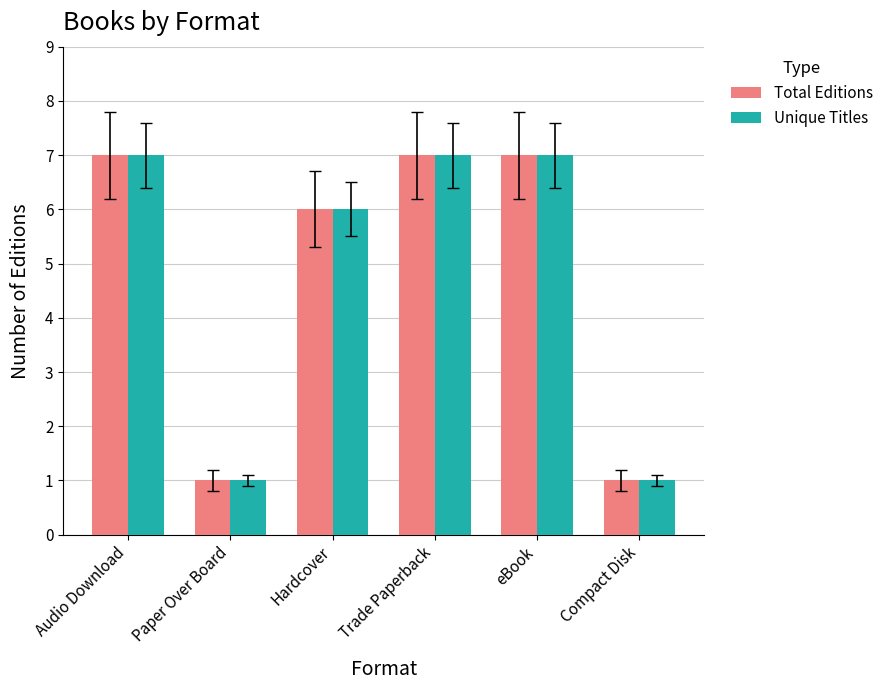

What is the difference between the maximum and minimum values in the Total Editions series?

6